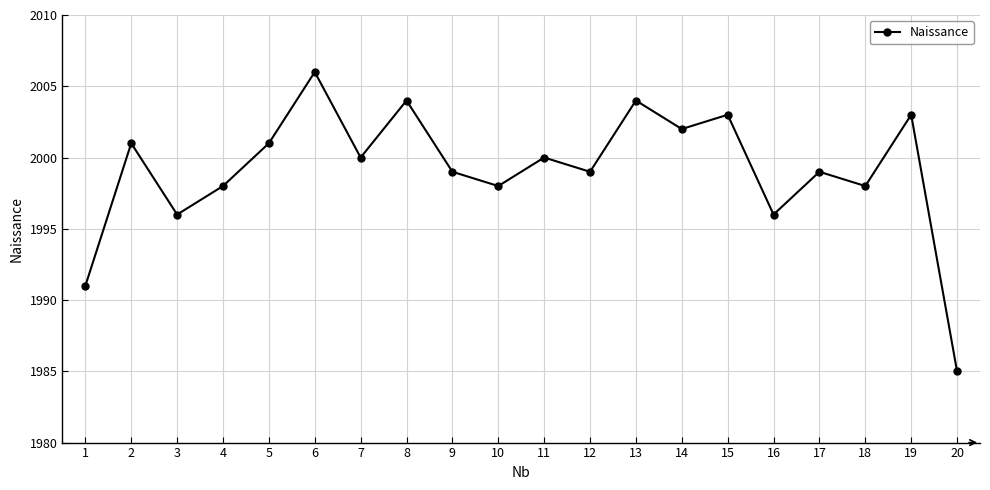

The chart shows a value of 3498 at 6. True or false?

False